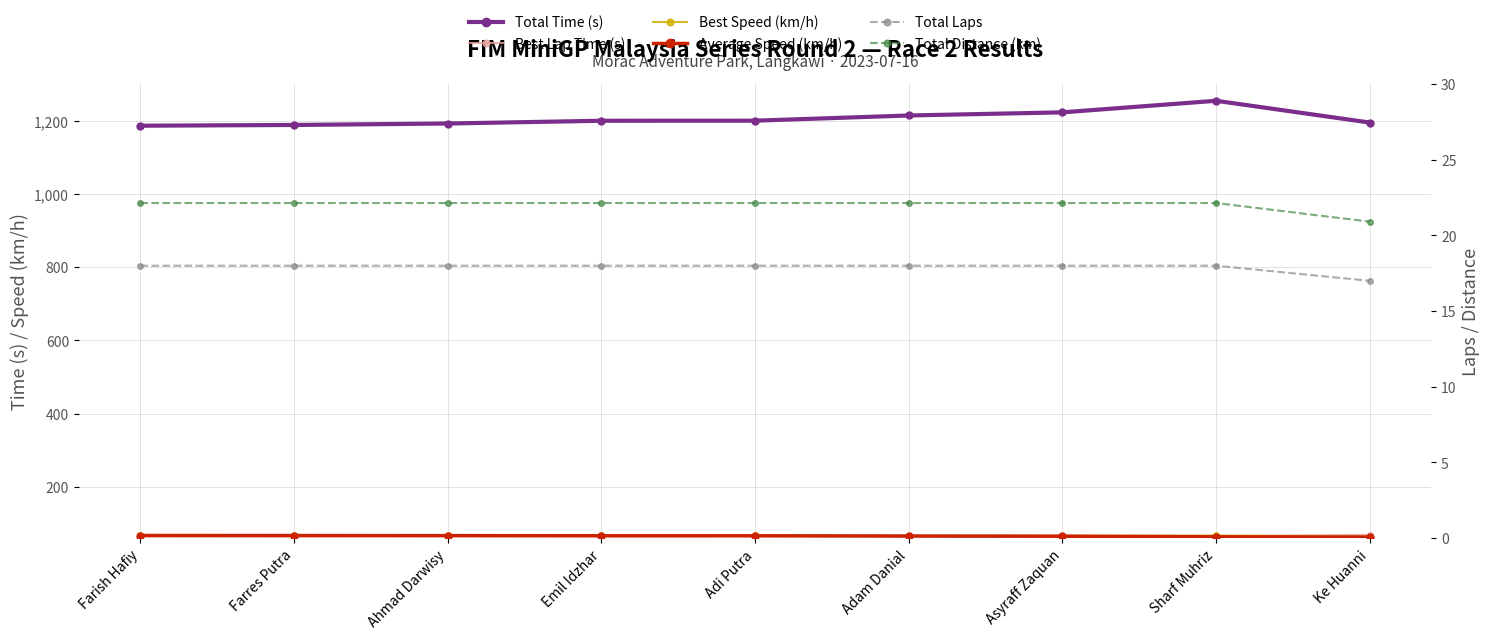

Which series has the largest range (max minus min)?

Total Time (s)